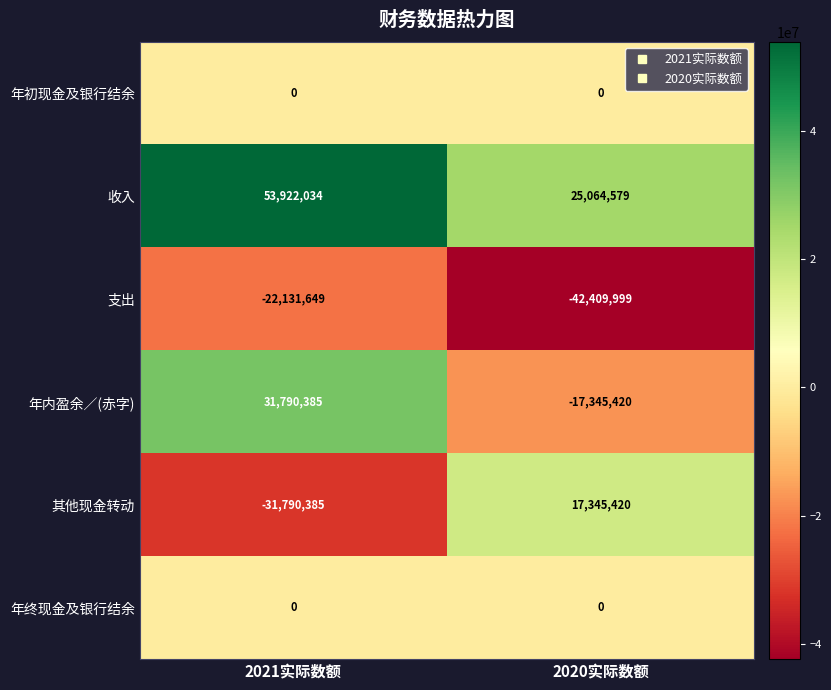

What is the sum of the 其他现金转动 values at 2021实际数额 and 2020实际数额?

-14444965